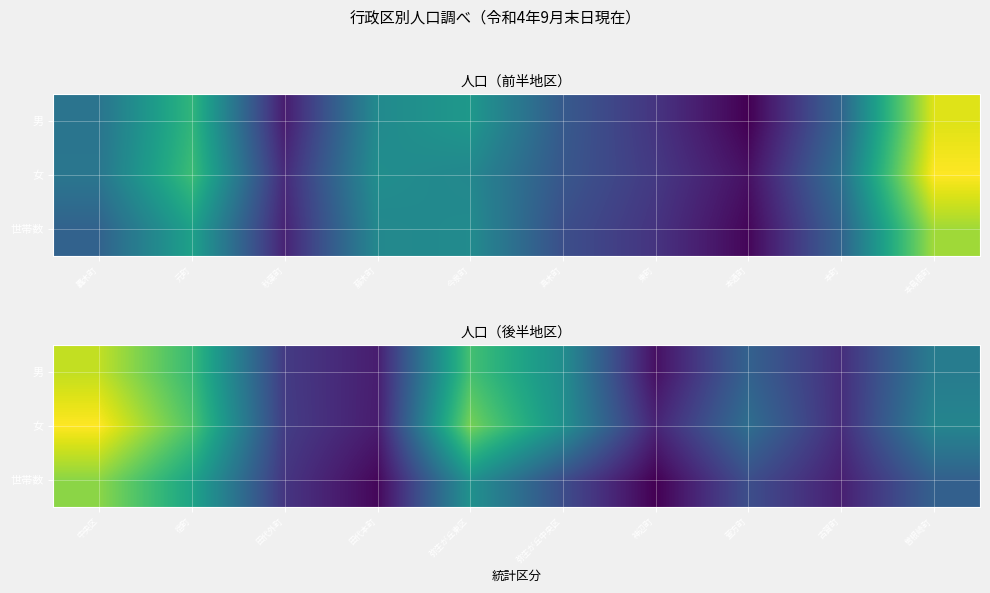

What is the total value across all series at 萱方町?

3038